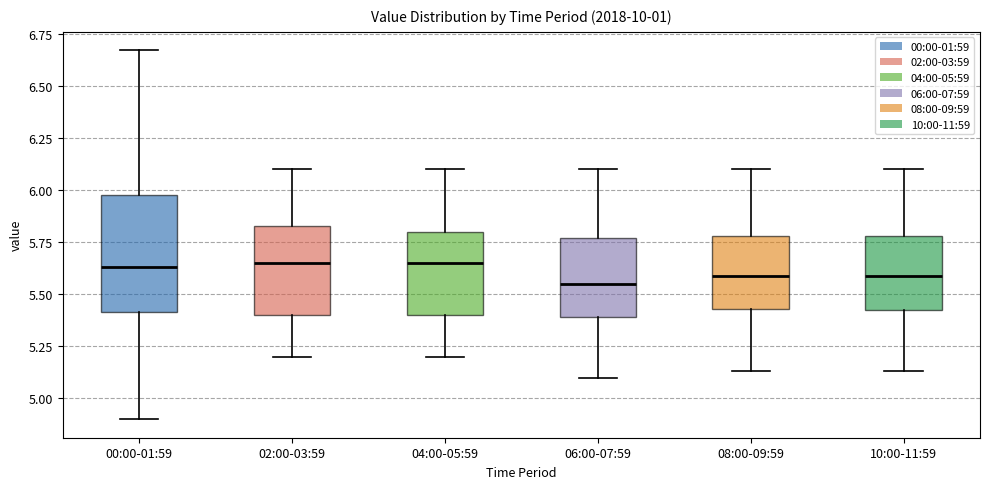

Reading left to right, read every box against the y-axis: the position of its median line, the range the box covers, and the ends of its whiskers. The values are not printed on the chart, so give them approximately, as read against the axis.

00:00-01:59: median 5.65, box 5.40 to 6.00, whiskers 4.90 to 6.65
02:00-03:59: median 5.65, box 5.40 to 5.85, whiskers 5.20 to 6.10
04:00-05:59: median 5.65, box 5.40 to 5.80, whiskers 5.20 to 6.10
06:00-07:59: median 5.55, box 5.40 to 5.75, whiskers 5.10 to 6.10
08:00-09:59: median 5.60, box 5.45 to 5.80, whiskers 5.15 to 6.10
10:00-11:59: median 5.60, box 5.40 to 5.80, whiskers 5.15 to 6.10